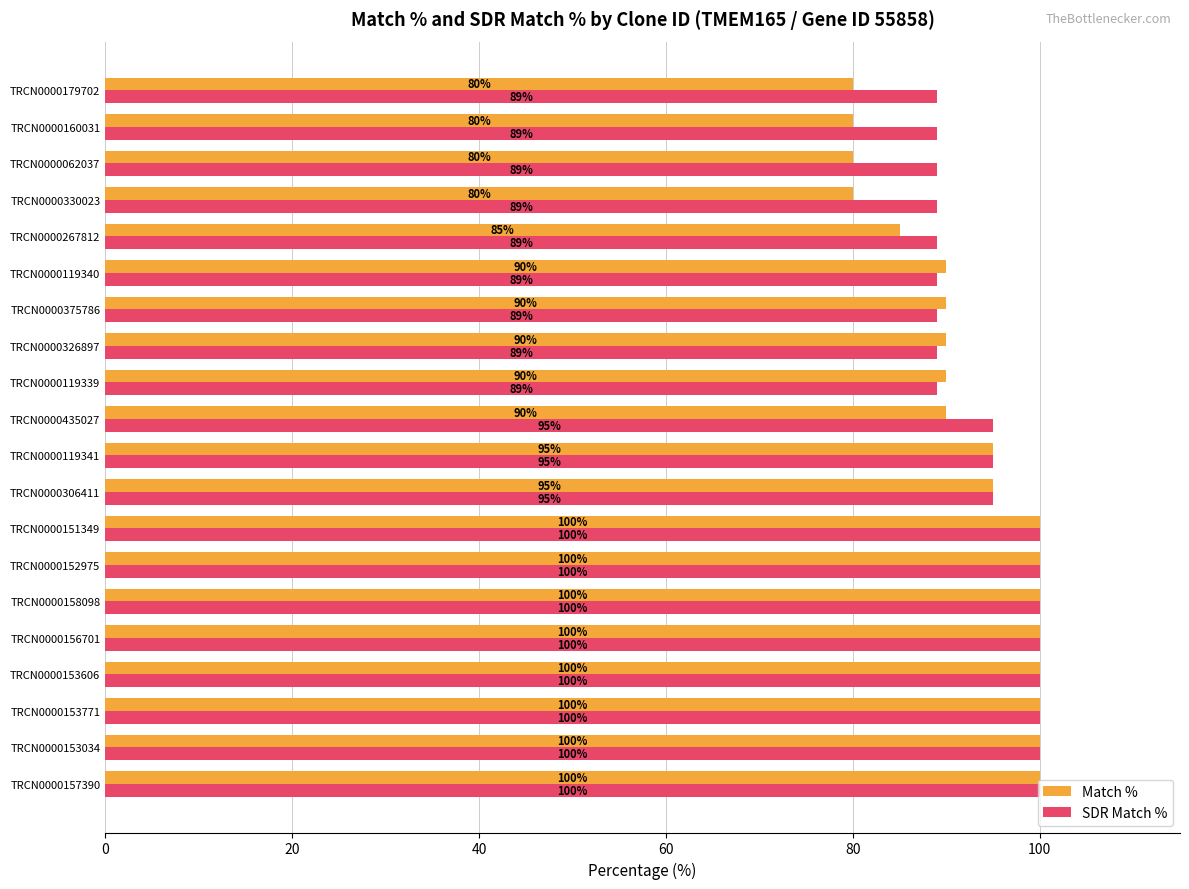

How many values in the Match % series are below 95?

10